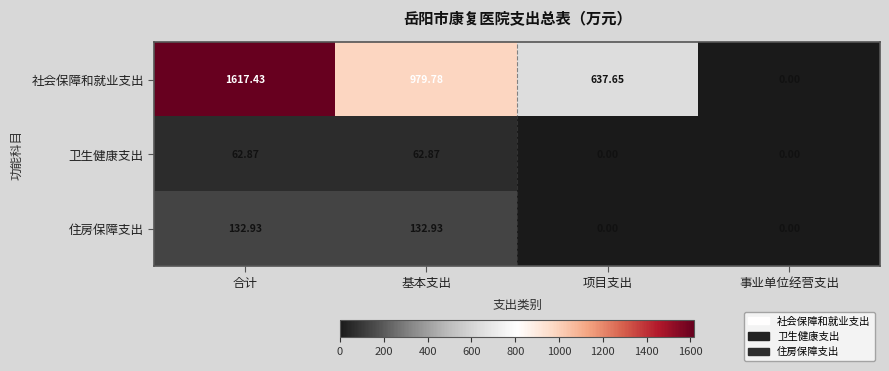

Which series has the widest spread of values?

社会保障和就业支出